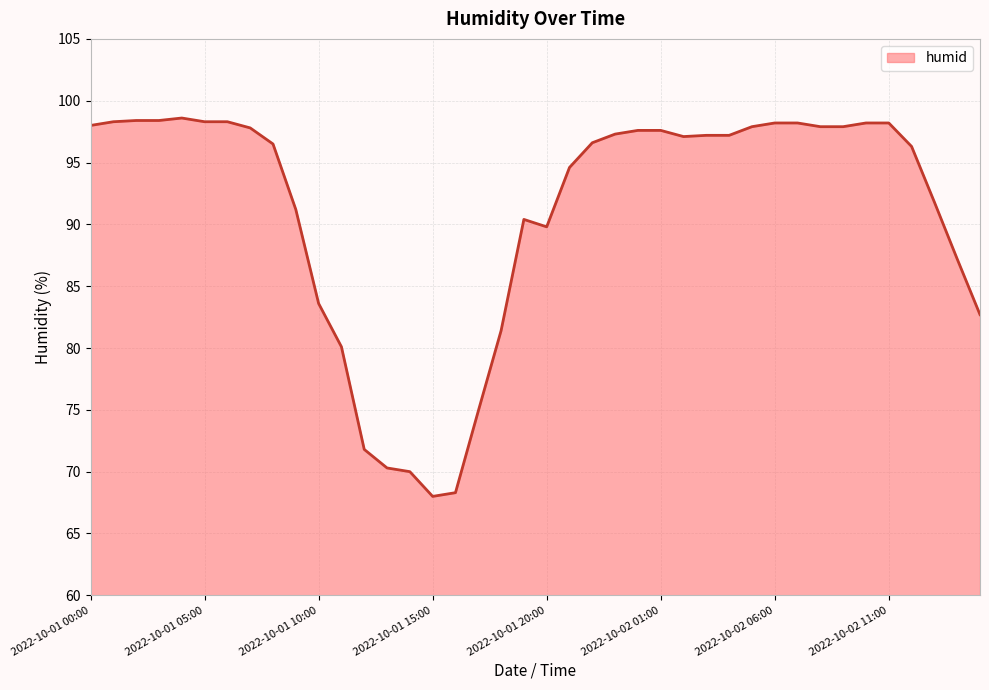

What is the difference between the maximum and minimum values?

30.6